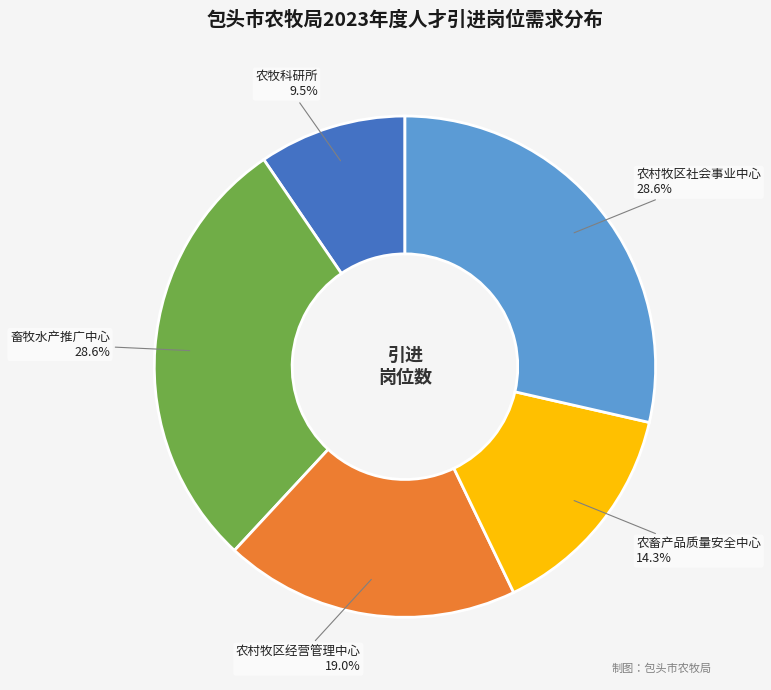

How much of the chart is everything except 农畜产品质量安全中心 14.3%?

85.7%